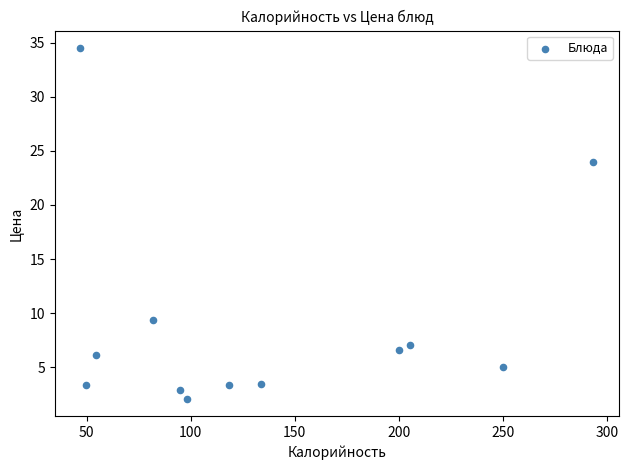

What is the range of X values (max minus min)?

246.5